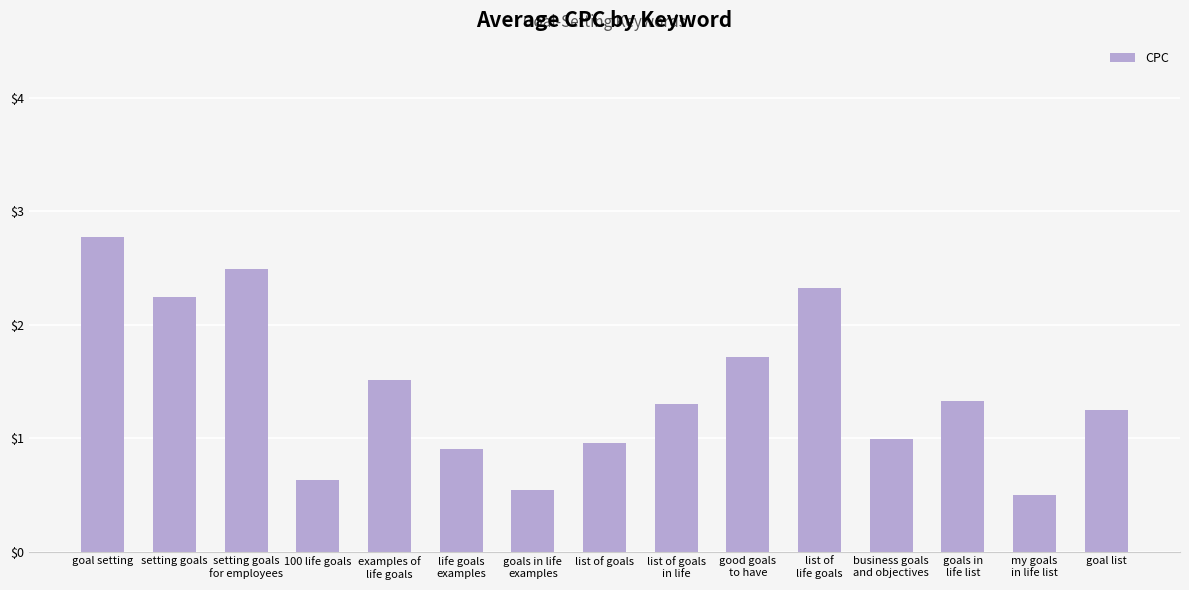

What is the value of the 13th bar from the left?

1.3